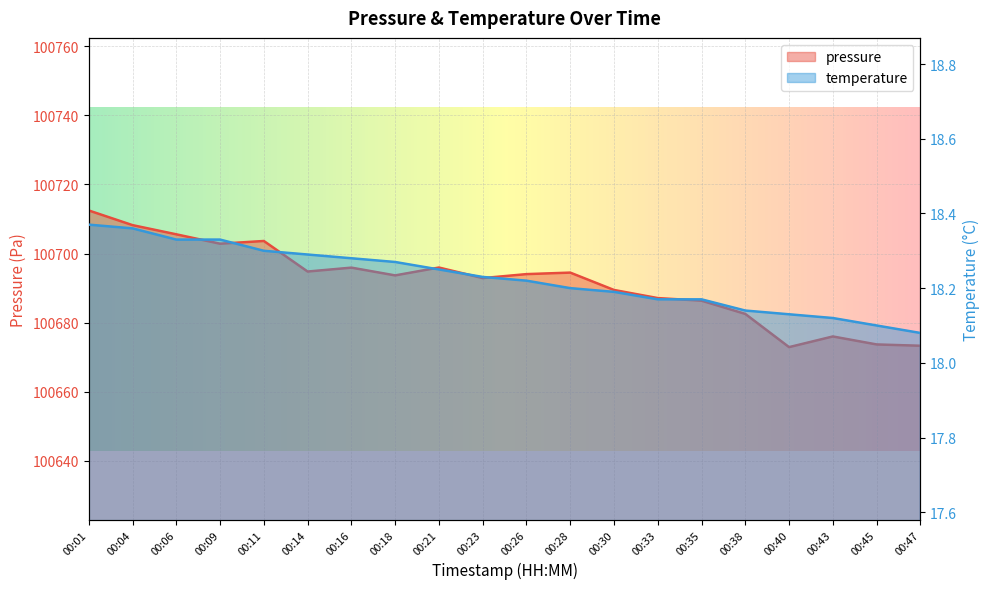

True or false: temperature has a value of 23.7 at 00:38.

False